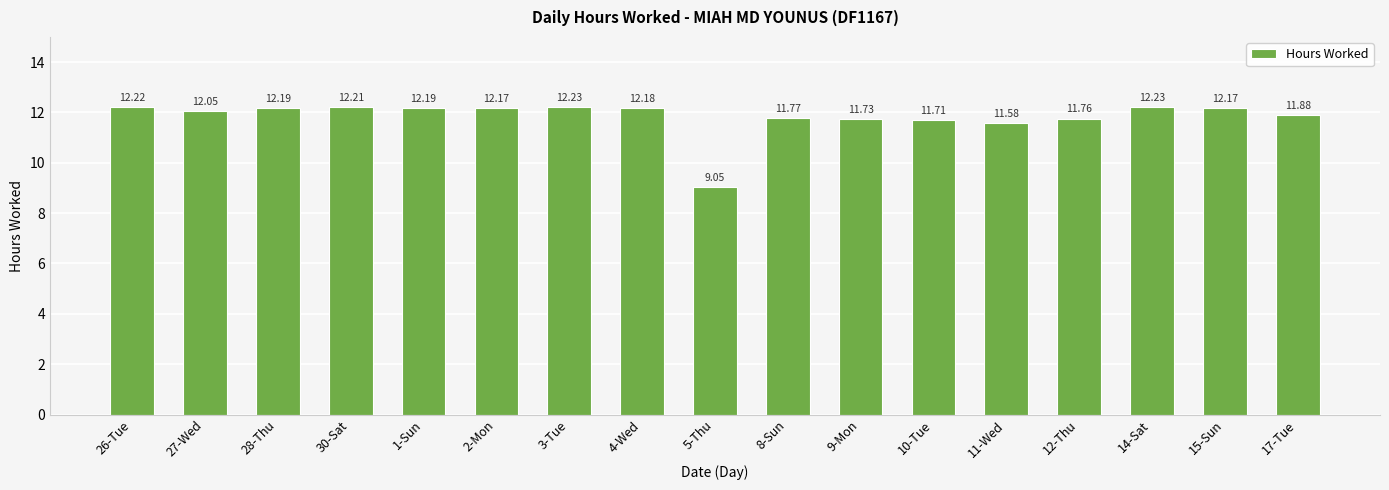

Read the value at 15-Sun.

12.2